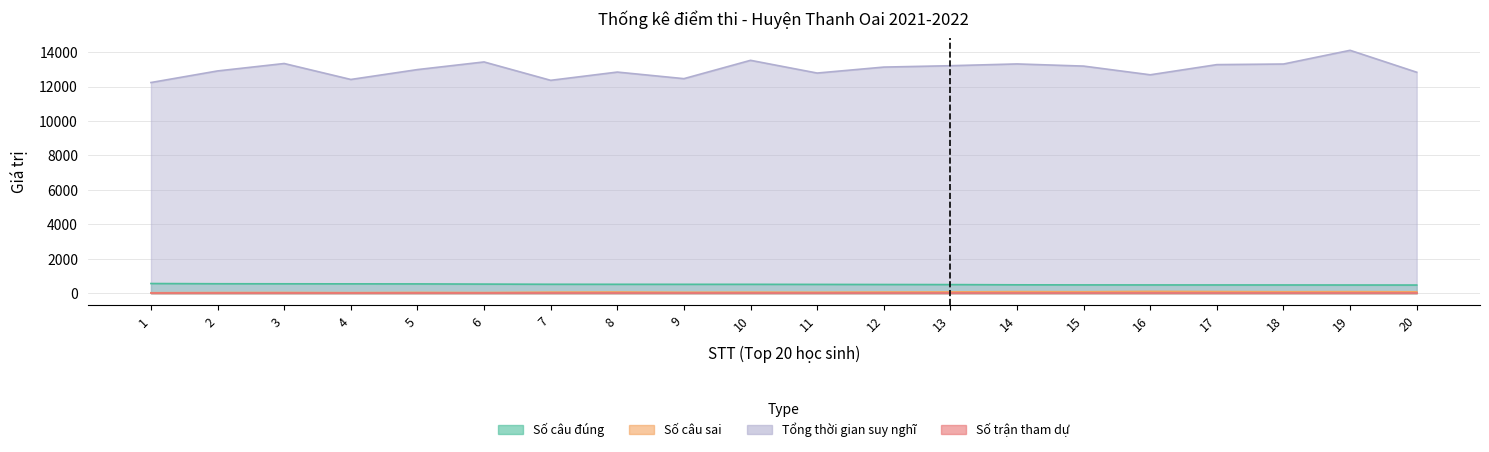

True or false: Số câu sai has a value of 58 at 17.

False